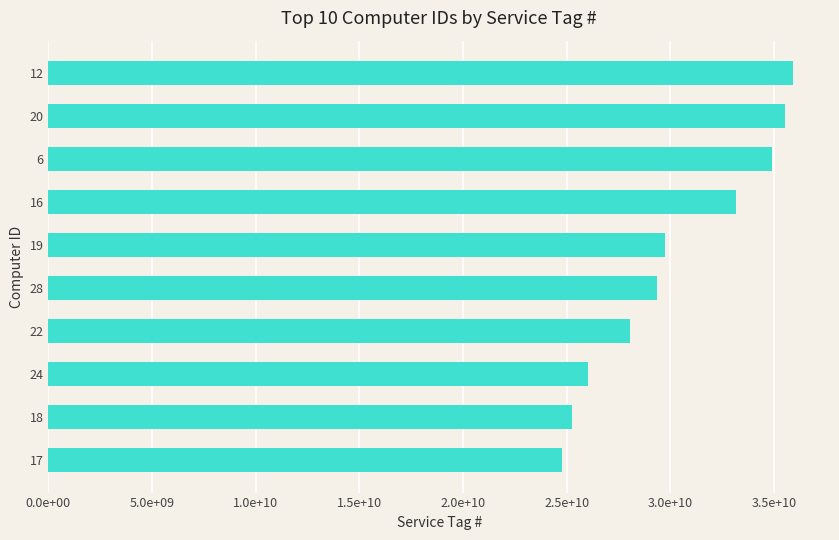

What is the sum of all values?

302822776630